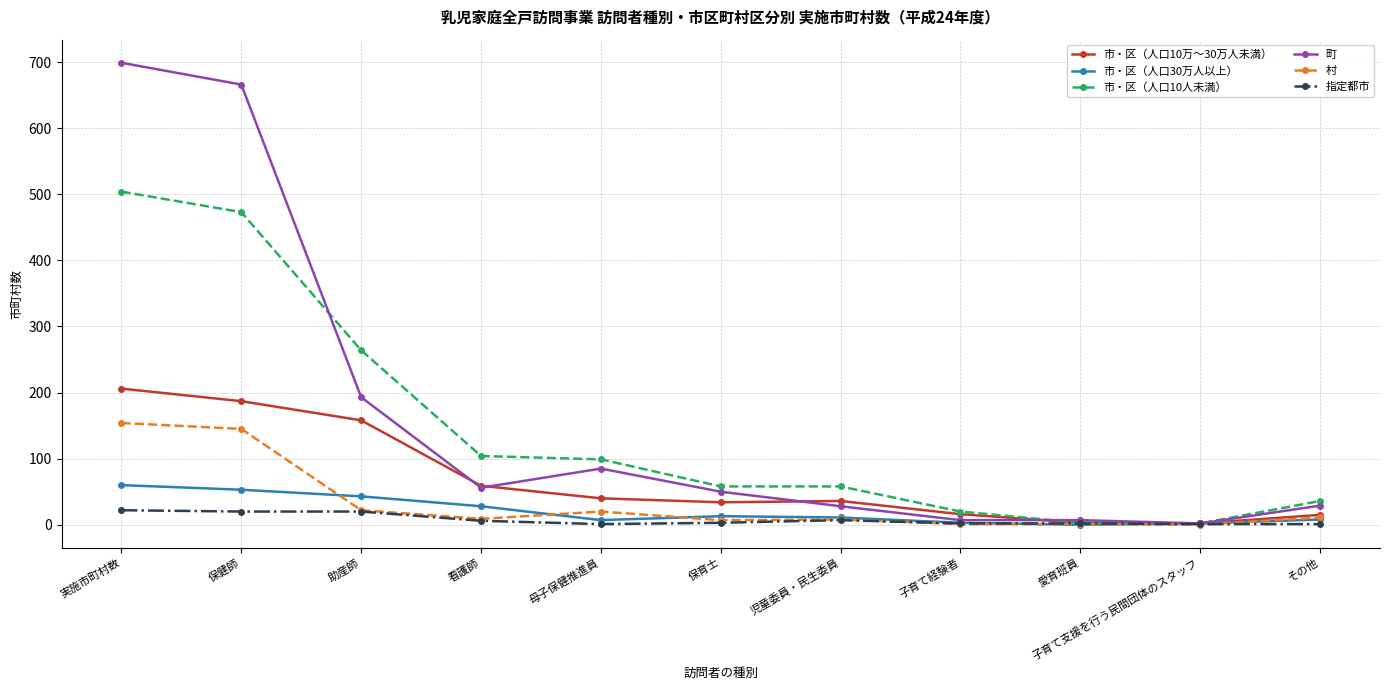

Which series has the largest range (max minus min)?

町